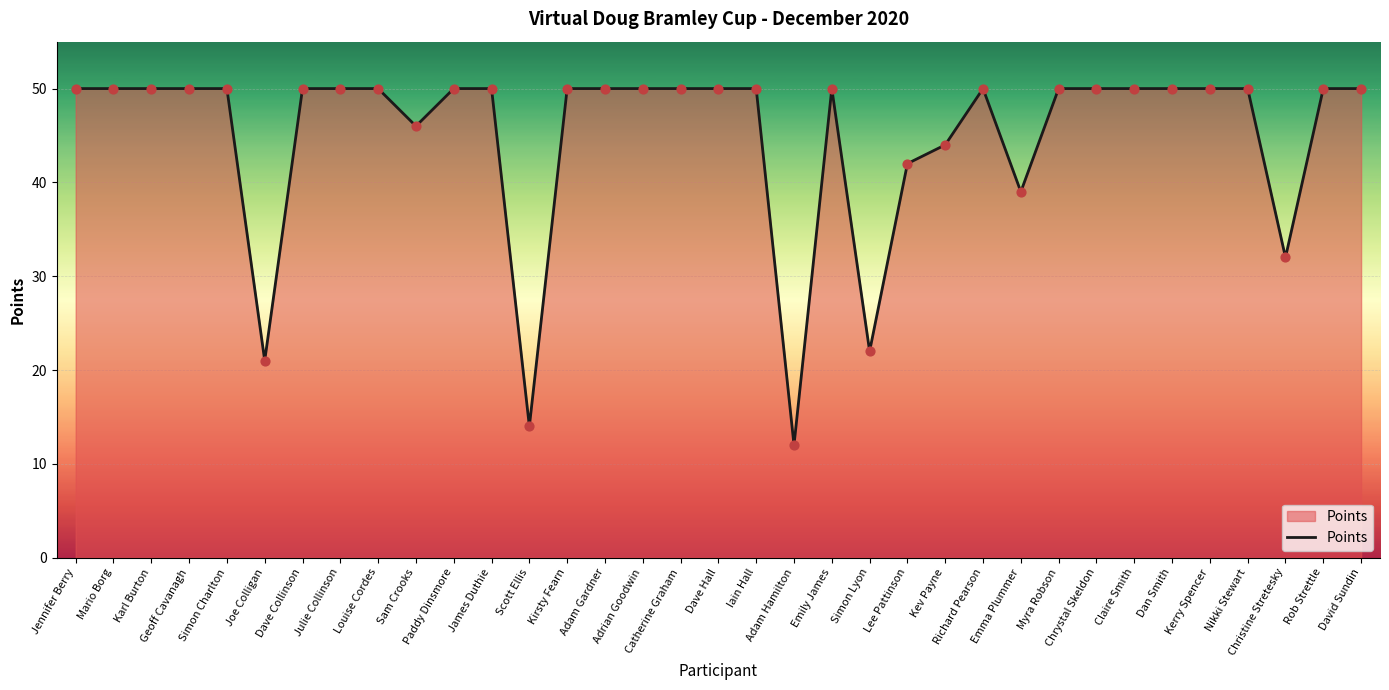

What is the ratio of the value at Dave Collinson to the value at Kev Payne?

1.1